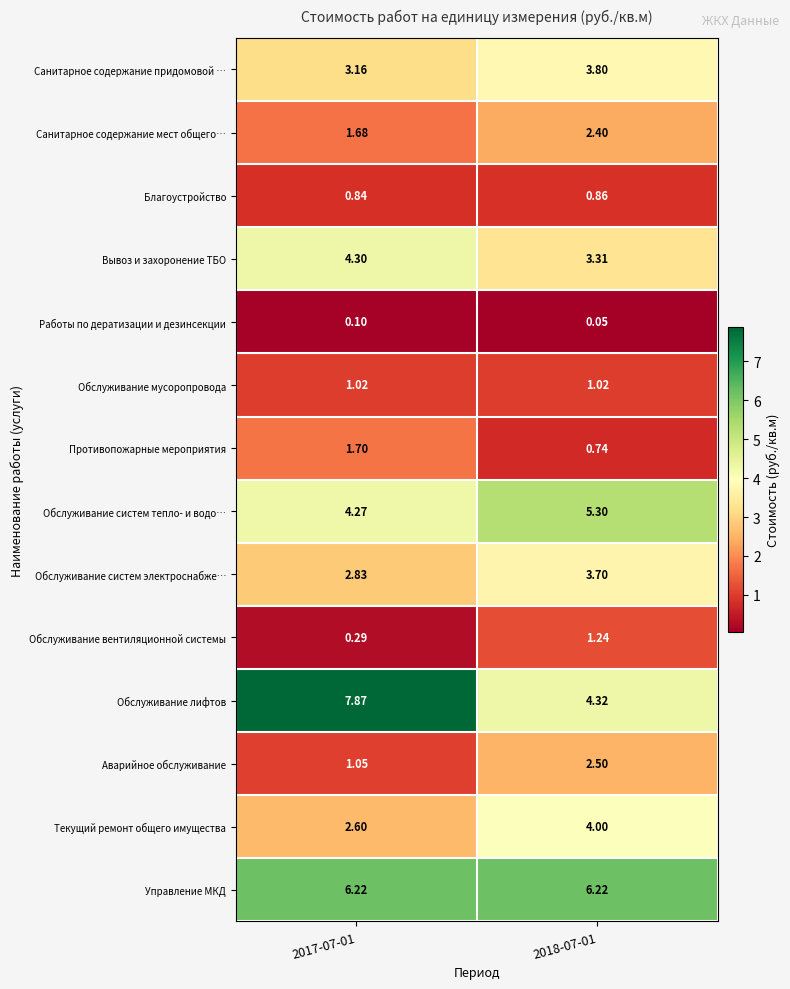

Rank the series by their maximum value, from highest to lowest.

Обслуживание лифтов, Управление МКД, Обслуживание систем тепло- и водо…, Вывоз и захоронение ТБО, Текущий ремонт общего имущества, Санитарное содержание придомовой …, Обслуживание систем электроснабже…, Аварийное обслуживание, Санитарное содержание мест общего…, Противопожарные мероприятия, Обслуживание вентиляционной системы, Обслуживание мусоропровода, Благоустройство, Работы по дератизации и дезинсекции